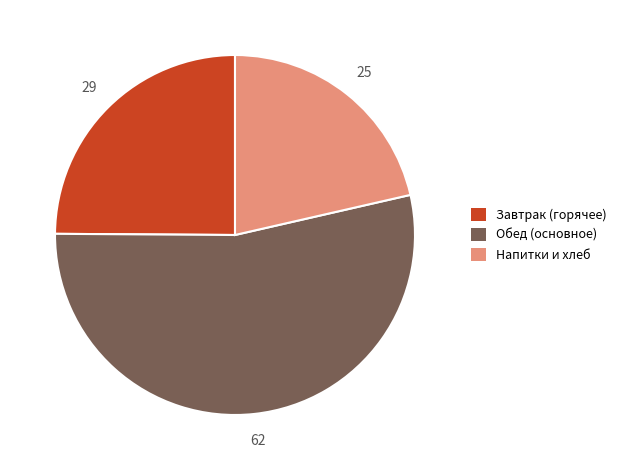

Is there a majority slice in this chart?

Yes